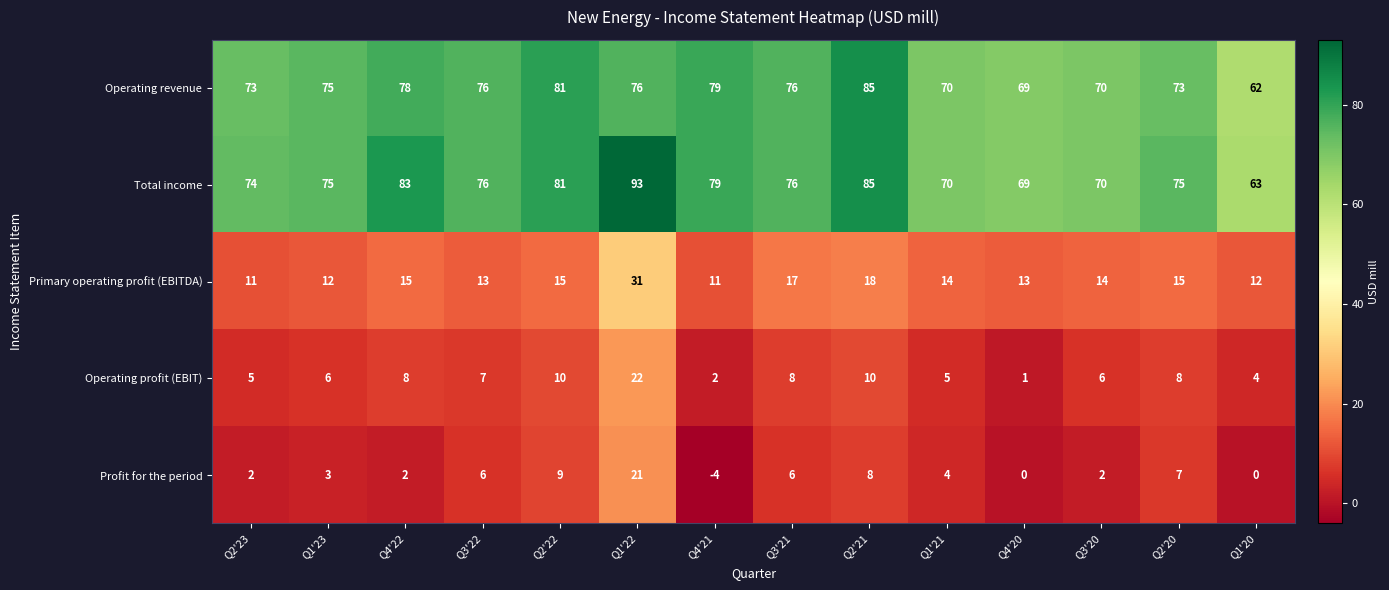

The value of Primary operating profit (EBITDA) at Q4'22 is 15. True or false?

True